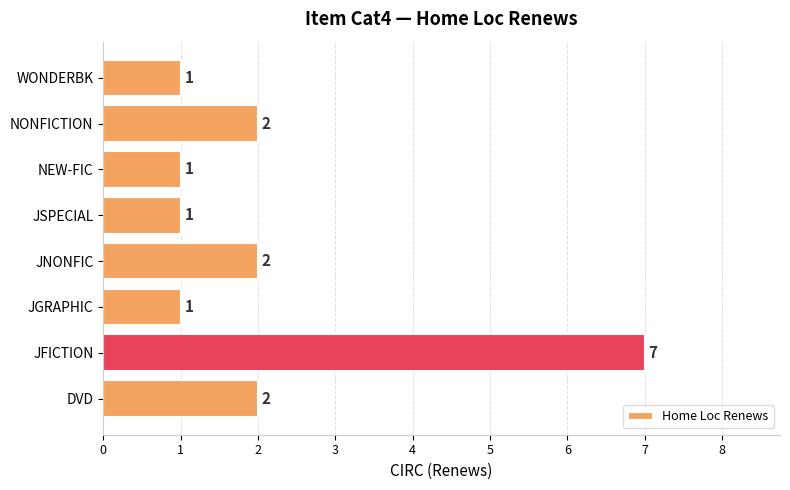

Reading bottom to top, list all the values displayed in this chart.

DVD=2	JFICTION=7	JGRAPHIC=1	JNONFIC=2	JSPECIAL=1	NEW-FIC=1	NONFICTION=2	WONDERBK=1